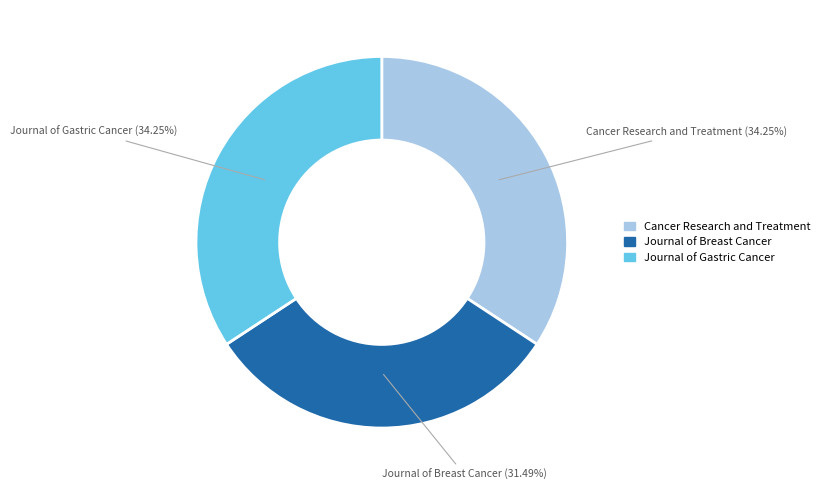

Which slice is the smallest?

Journal of Breast Cancer